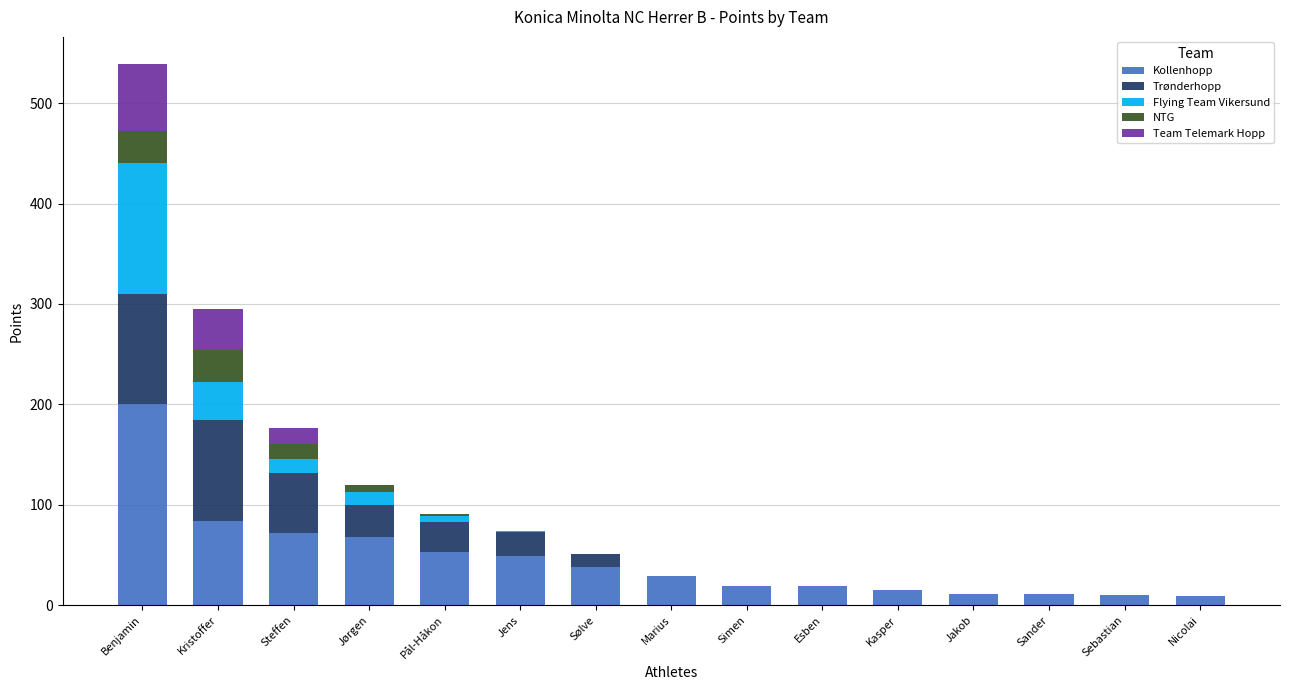

What is the sum of all Kollenhopp values?

687